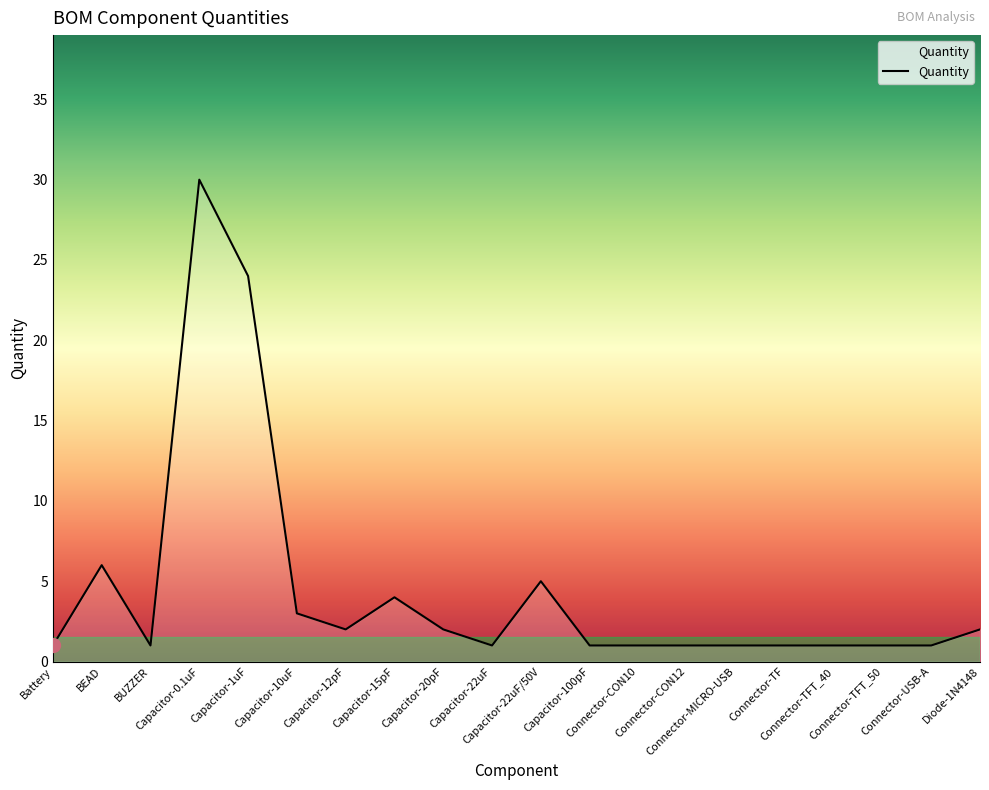

What is the change in value from BUZZER to Diode-1N4148?

+1